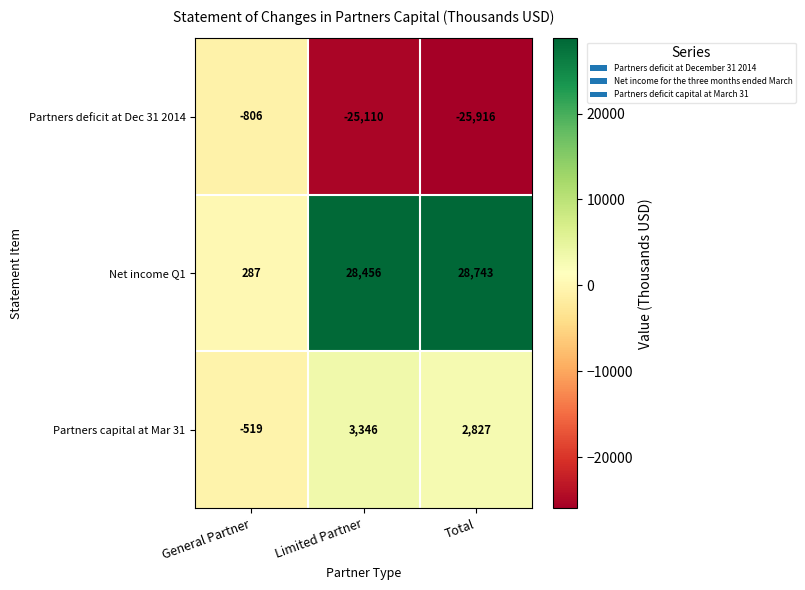

Is it true that Net income Q1 equals 28743 at Total?

True